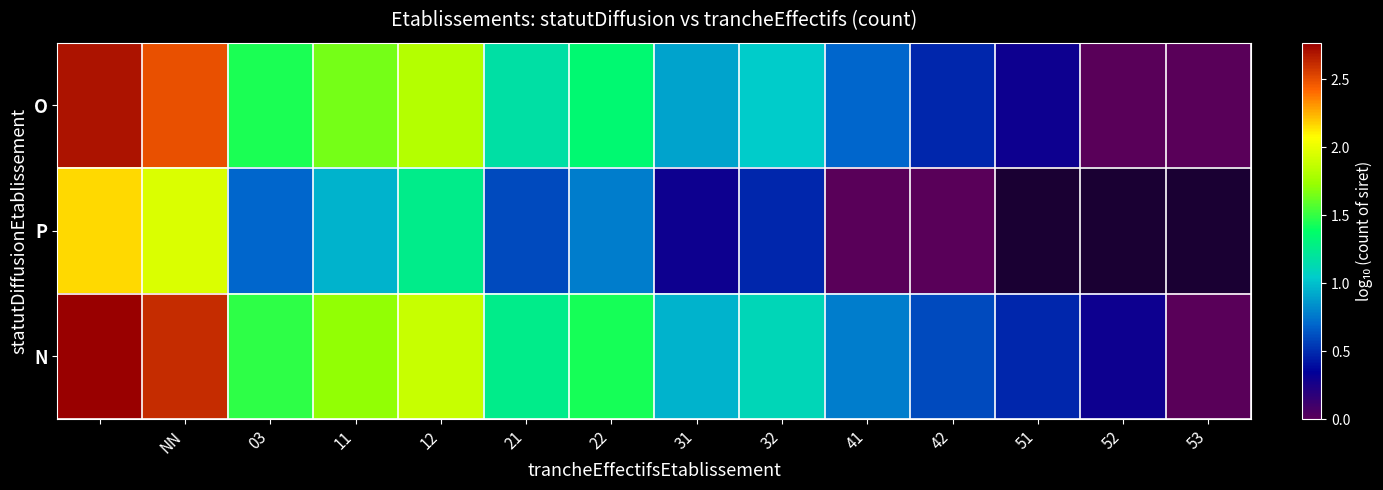

How many values in the P series exceed 0?

9